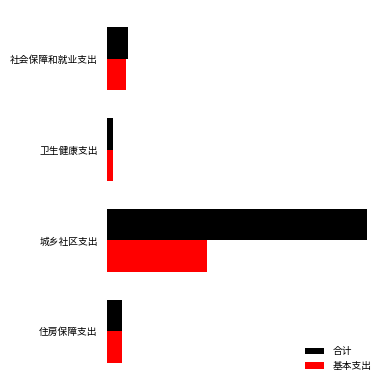

What are all the series names shown in the legend?

合计, 基本支出